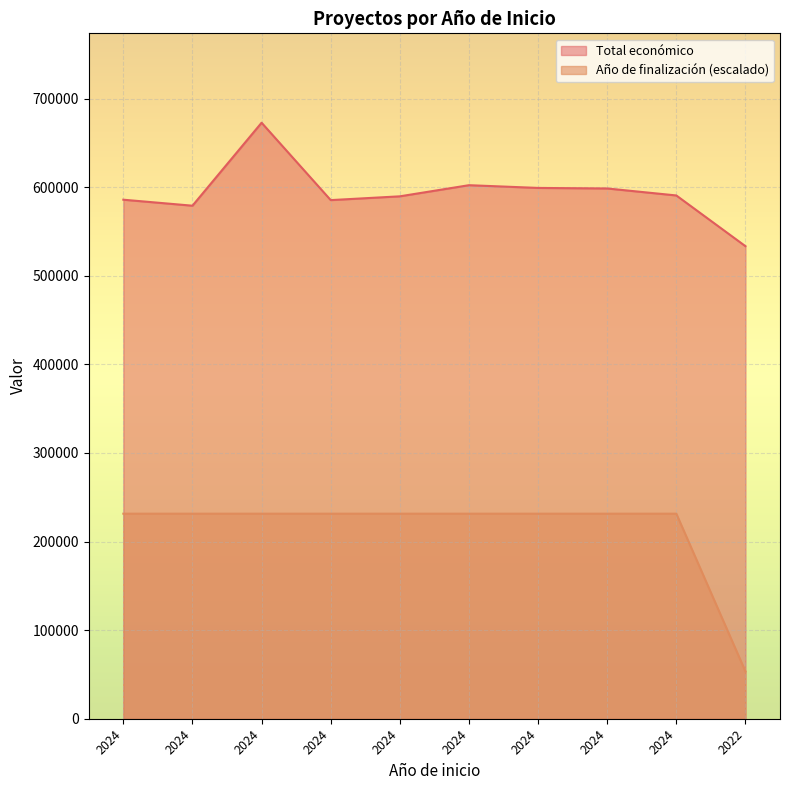

How many lines are shown in the chart?

2